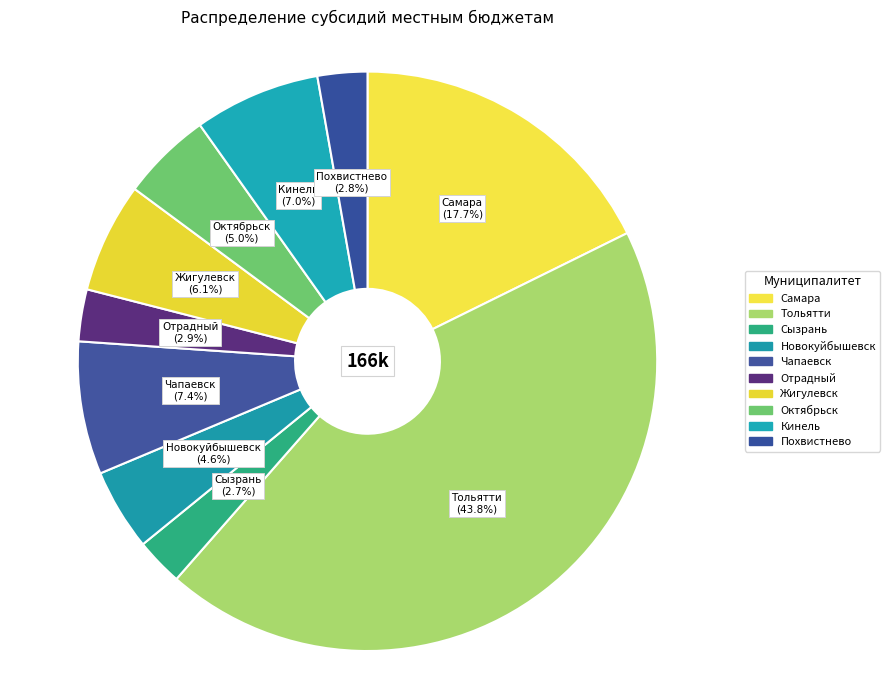

To the nearest percent, what portion does Отрадный represent?

3%